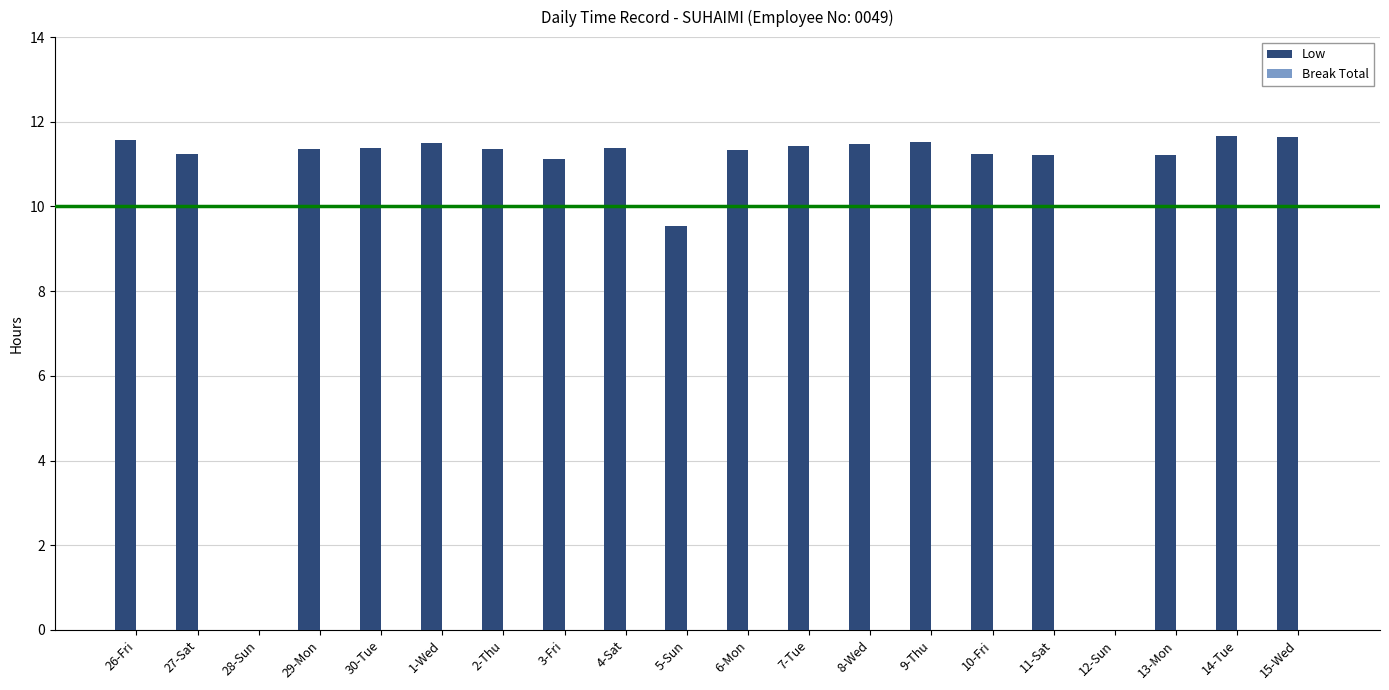

Where is the data nearest to the value 5?

5-Sun